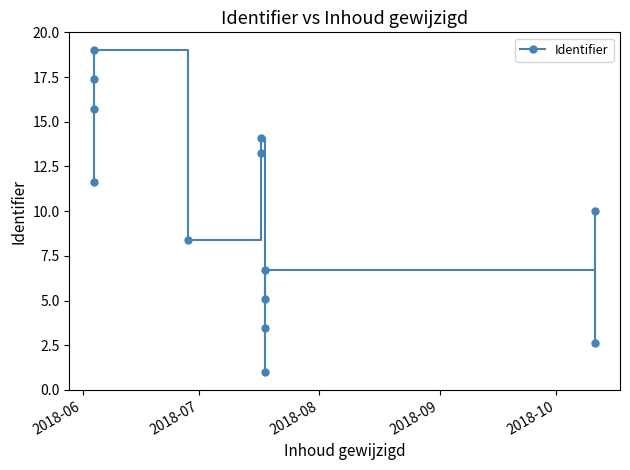

What is the greatest value displayed?

19.0